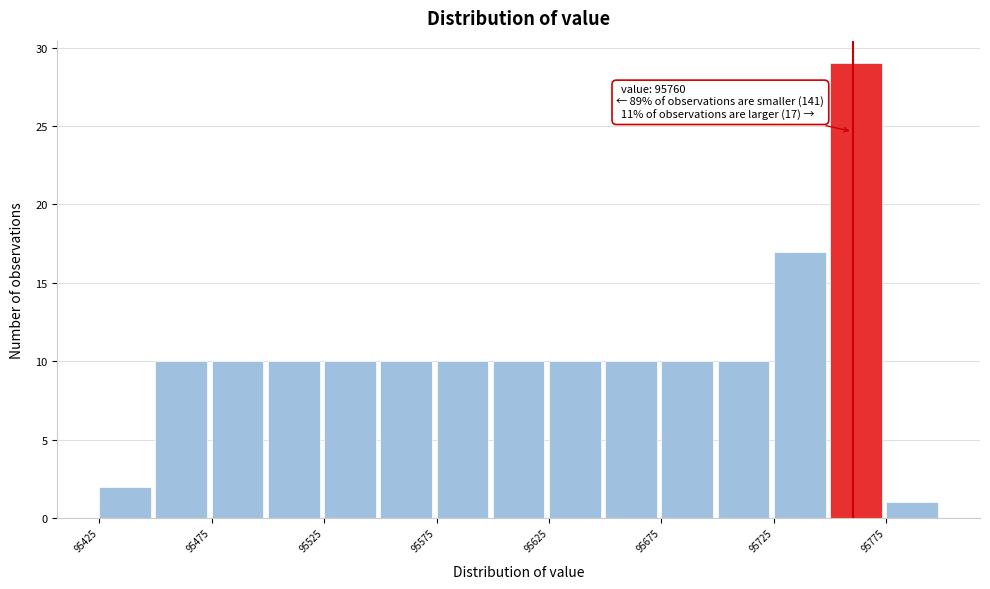

Over which range of the x-axis is the bar tallest?

95750 to 95775